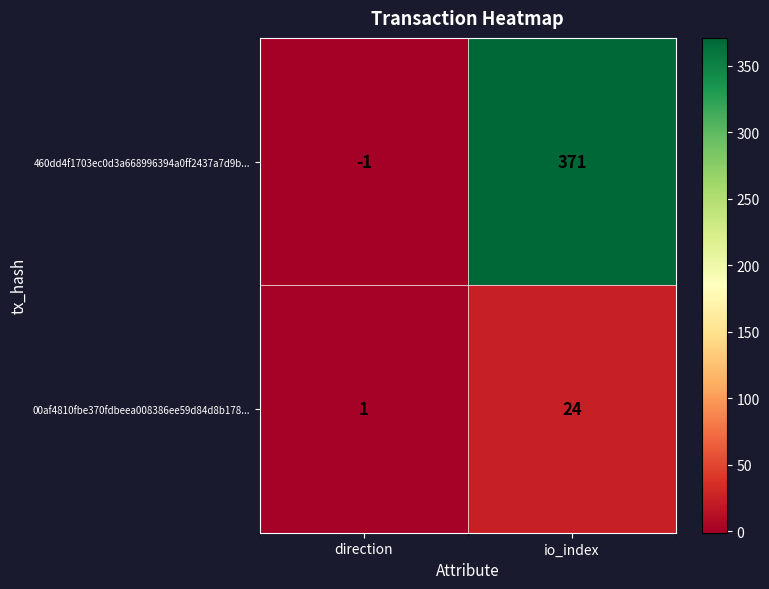

True or false: 460dd4f1703ec0d3a668996394a0ff2437a7d9b... has a value of 133 at io_index.

False